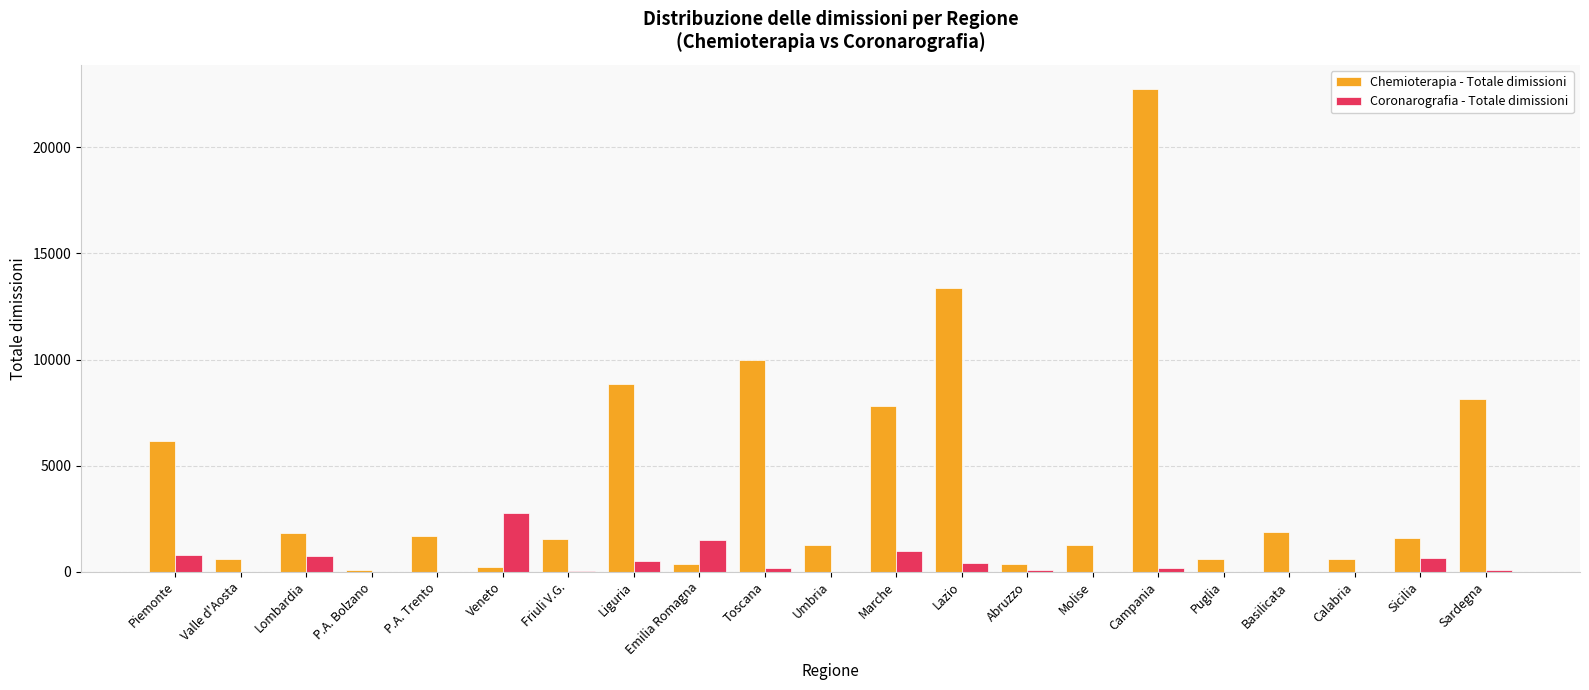

How many groups of bars are there?

21